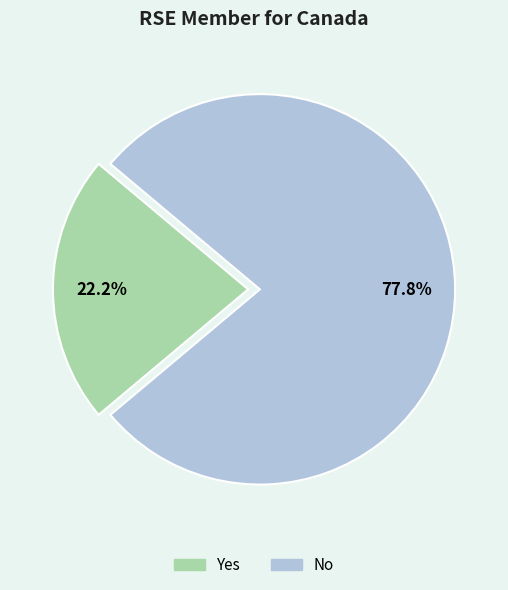

What percentage is the Yes slice, to the nearest percent?

22%